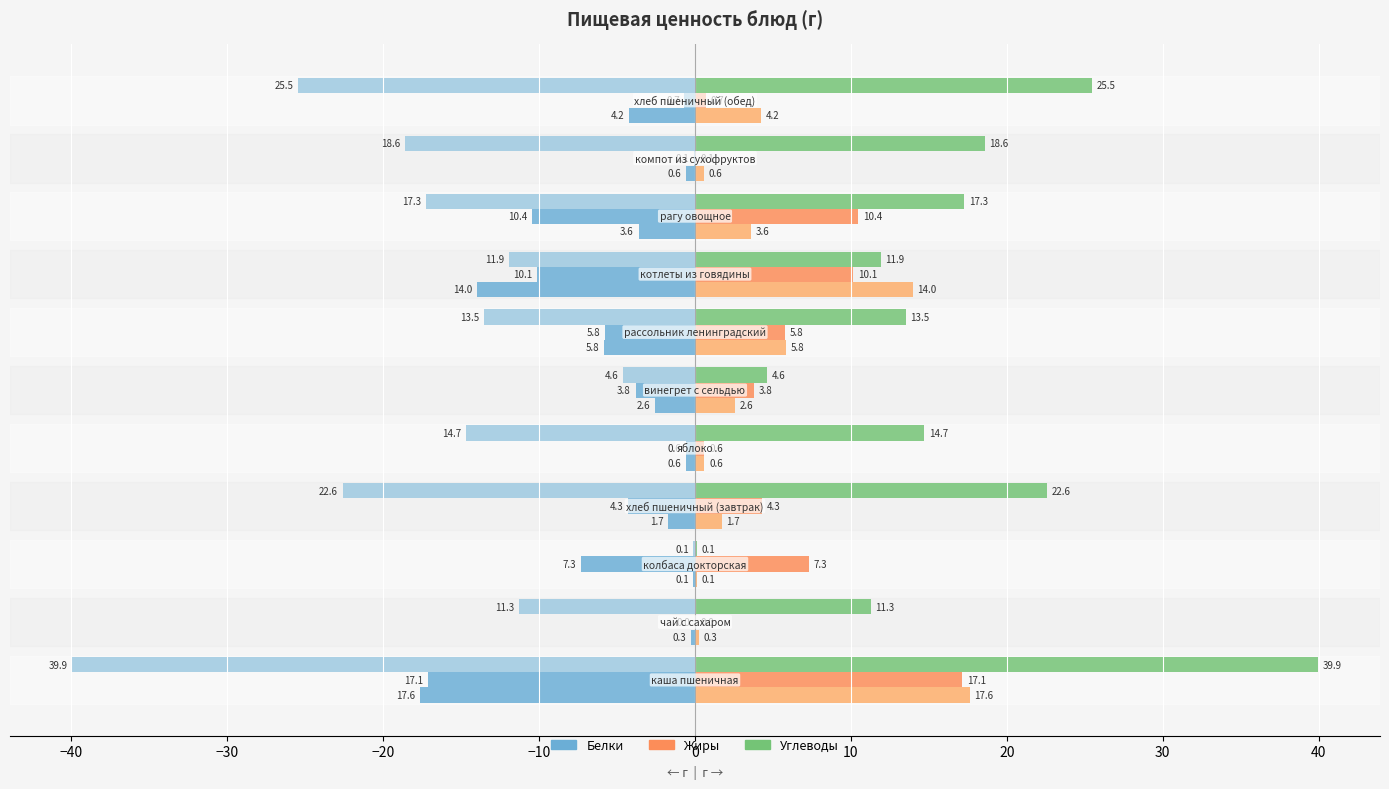

How many distinct data groups are displayed?

6